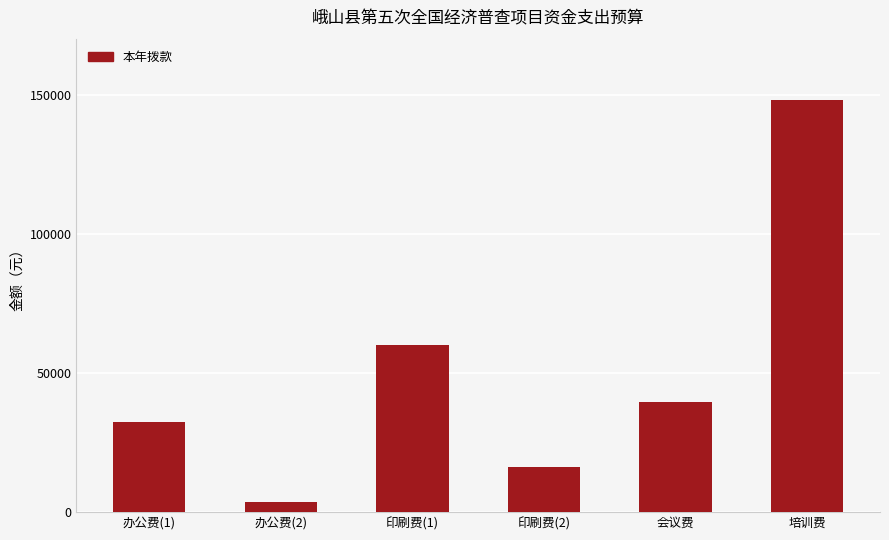

Reading right to left, what are all the values shown in this chart?

培训费=148252	会议费=39431	印刷费(2)=16140	印刷费(1)=60000	办公费(2)=3690	办公费(1)=32487